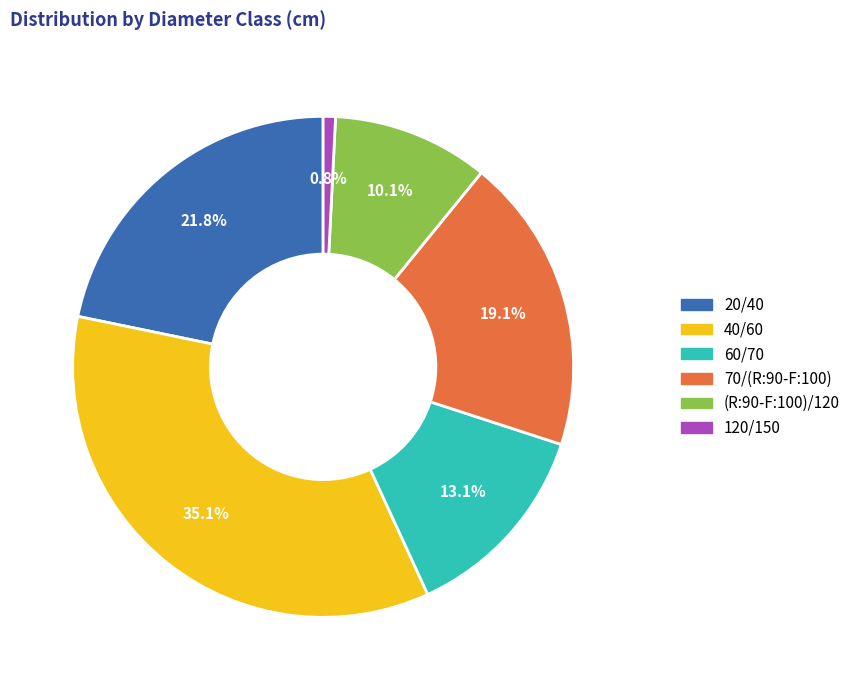

The 40/60 slice represents 22% of the pie. True or false?

False